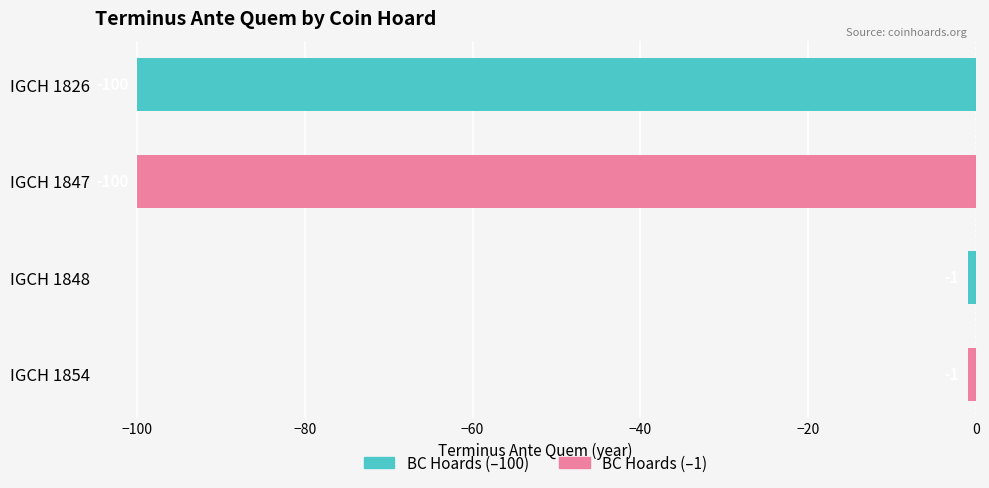

Count the values in the range -100 to -1.

4